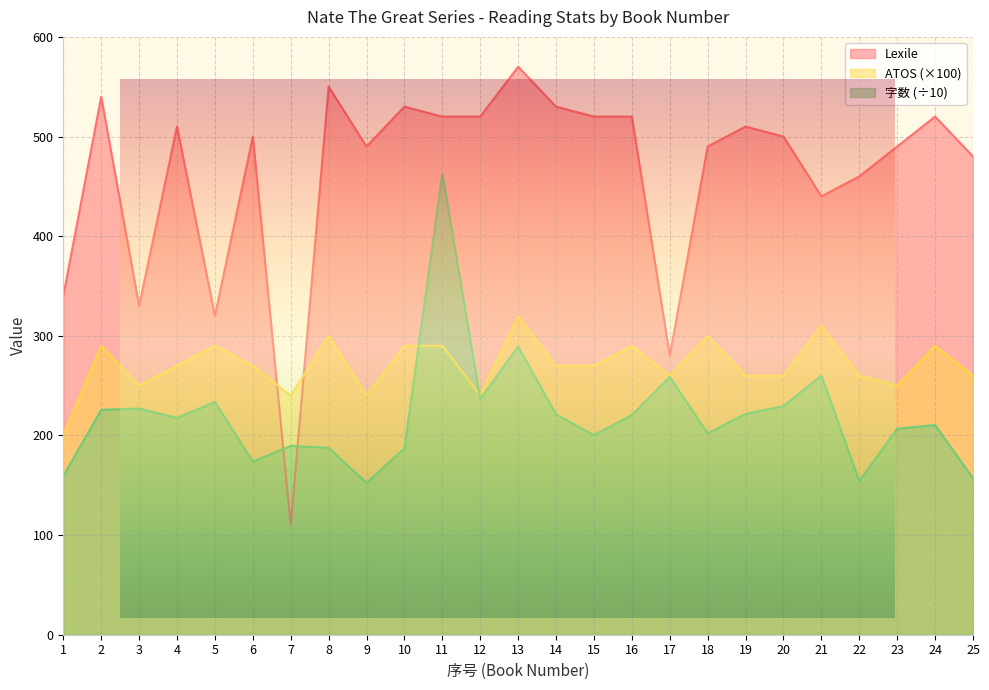

Is the value of Lexile at 24 greater than the value of ATOS at 12?

Yes